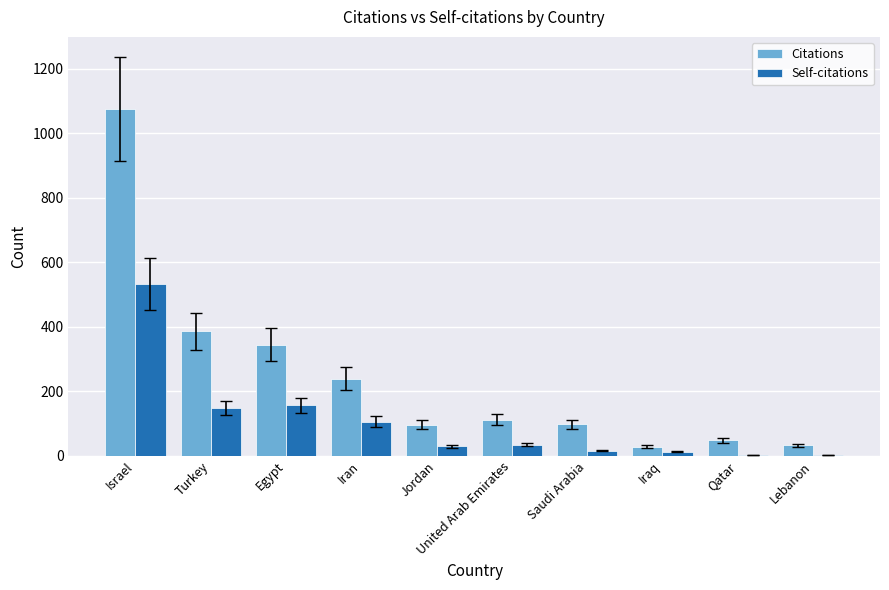

At which category is the sum across all series the highest?

Israel